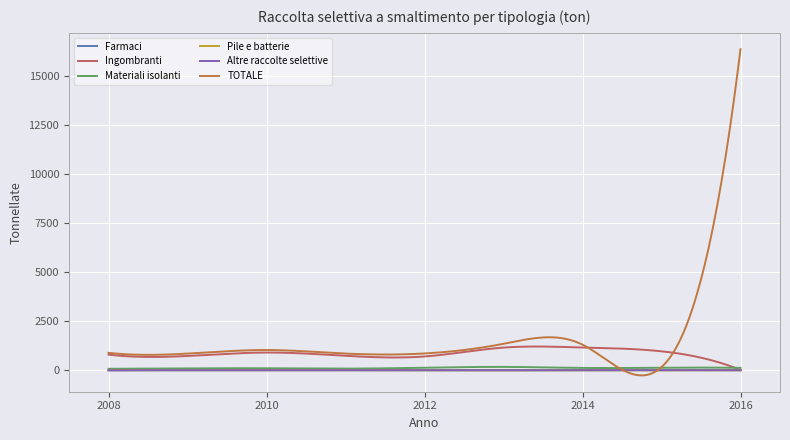

Which series has the largest range (max minus min)?

TOTALE